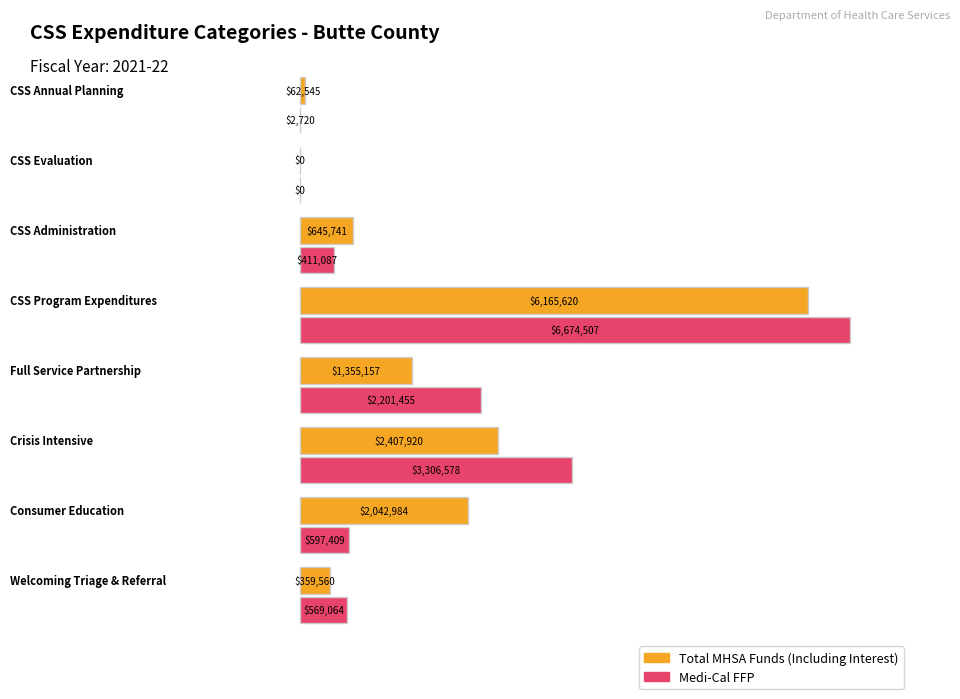

Which label corresponds to the largest value in the chart?

CSS Program Expenditures